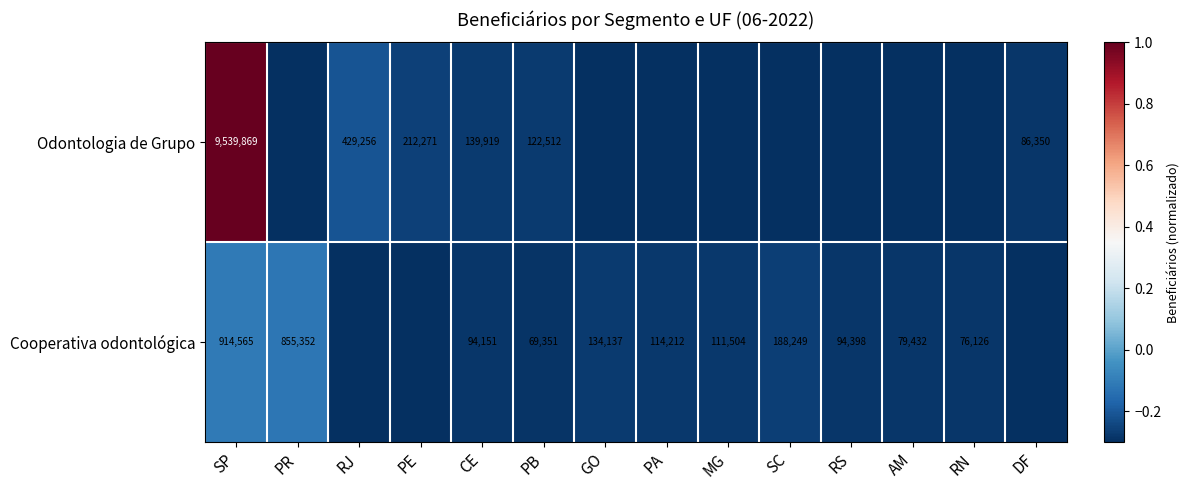

What is the total value across all series at PB?

191863.0